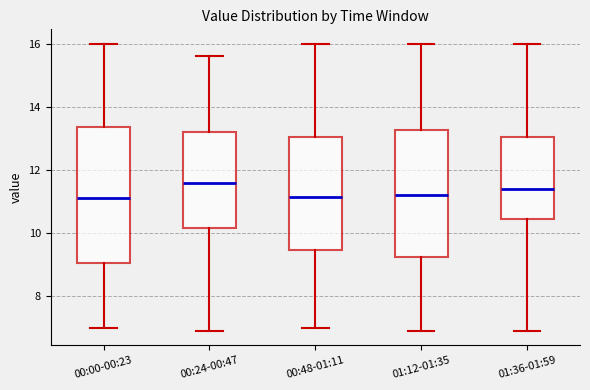

Where does the upper whisker of the box for 00:48-01:11 end on the y-axis? The values are not printed on the chart, so give them approximately, as read against the axis.

16.0